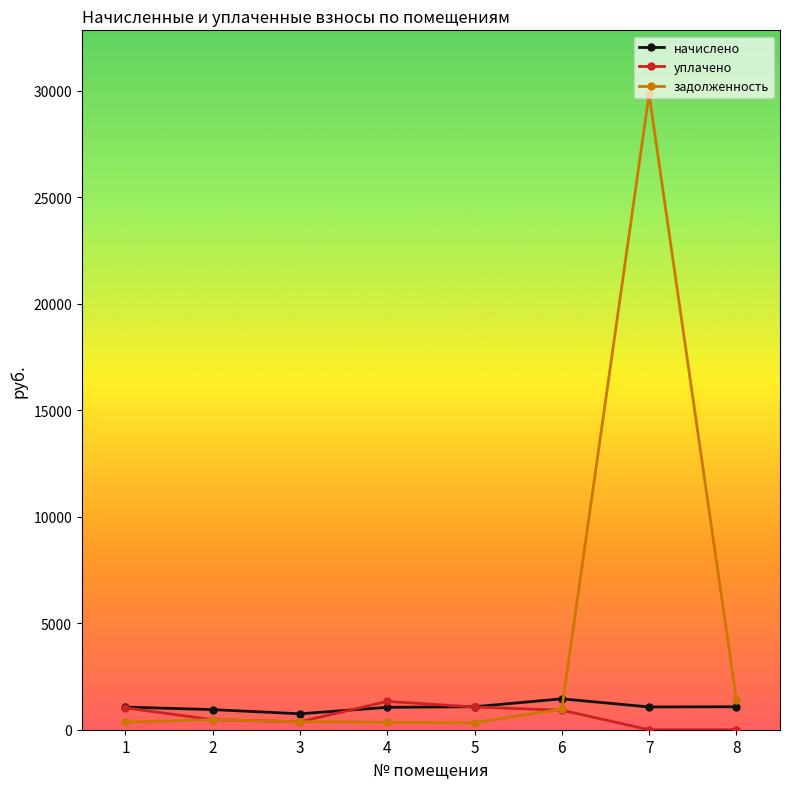

What is the average value of the начислено series?

1060.3